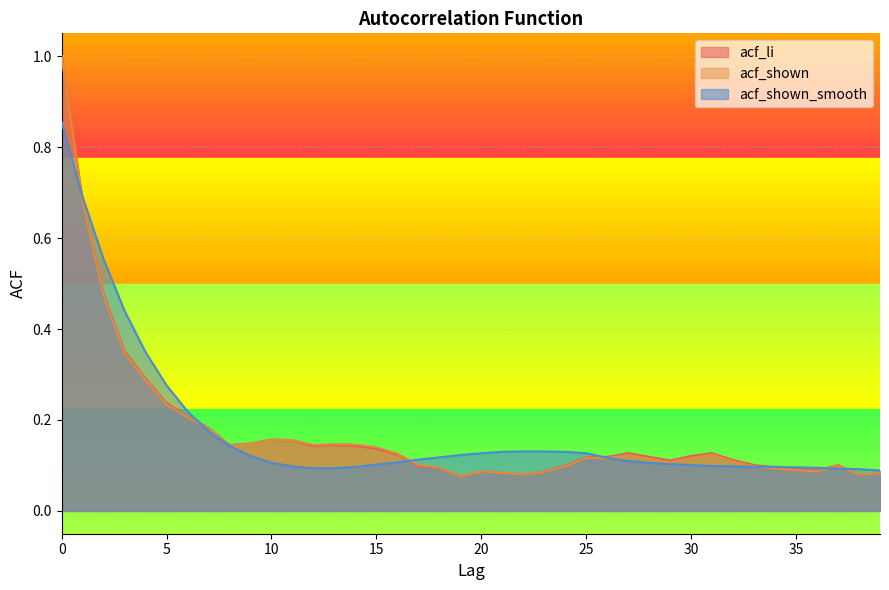

At which label is acf_li closest to 0?

19